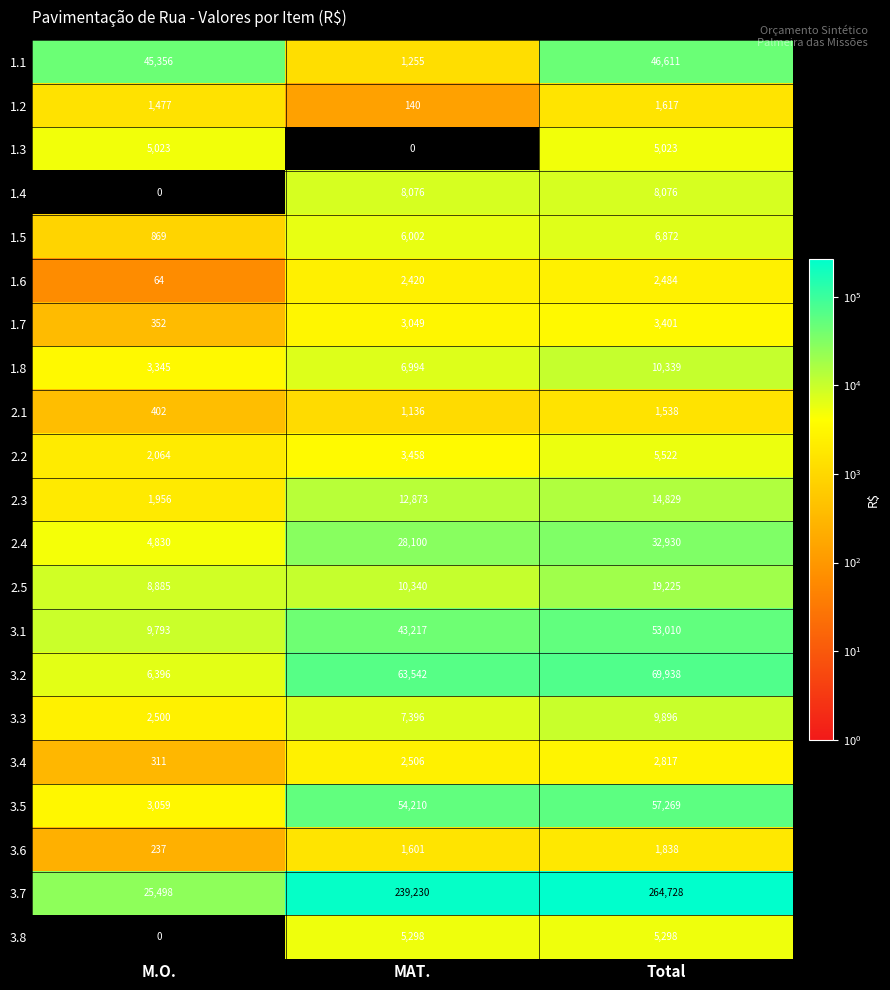

Between M.O. and Total, which series saw the biggest shift?

3.7